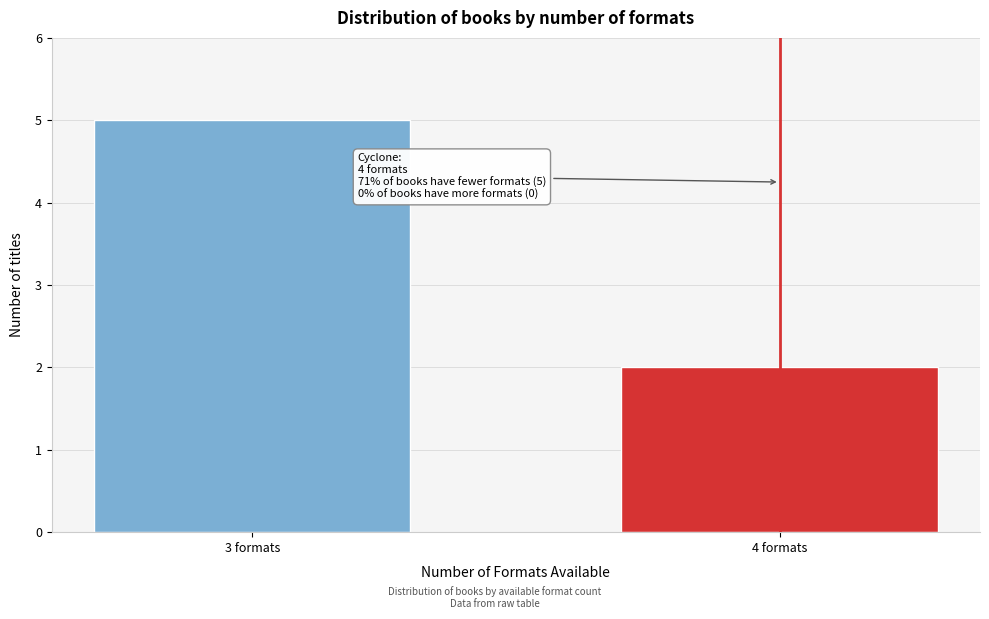

Reading left to right, transcribe all the data shown in this chart.

3 formats=5	4 formats=2